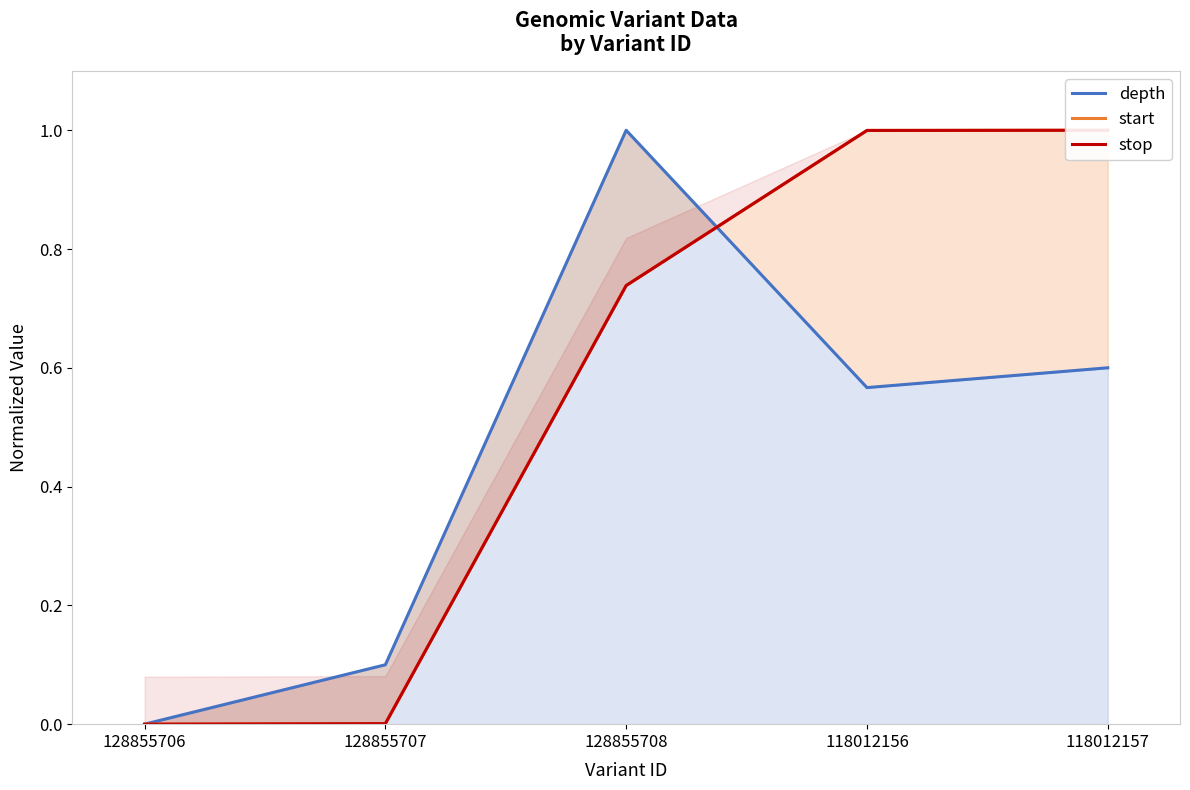

What position from the left is 128855707?

2